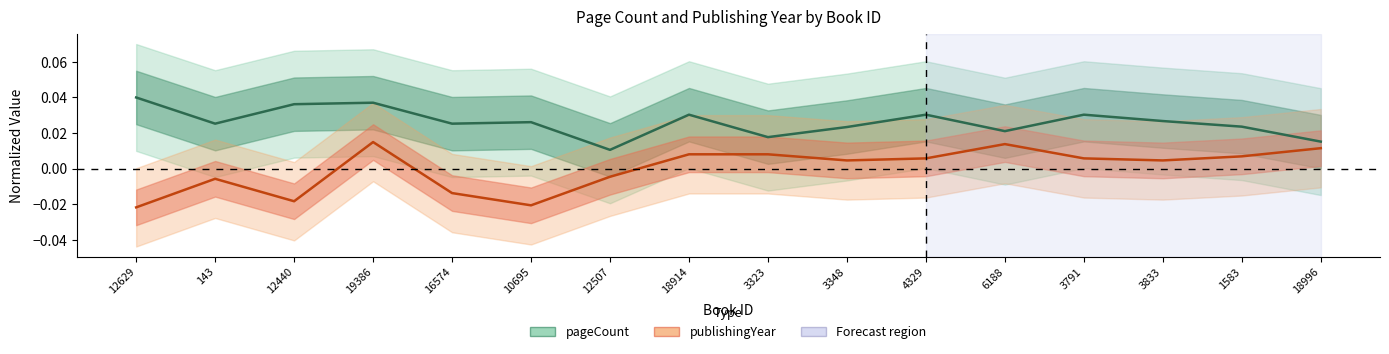

Is the value of pageCount at 16574 greater than the value of publishingYear at 10695?

Yes